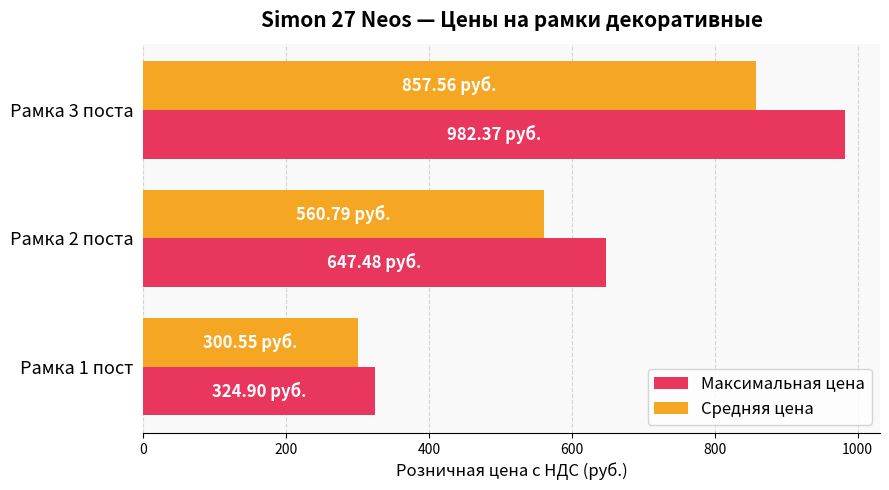

What is the difference between the second highest and minimum values in the Средняя цена series?

260.2